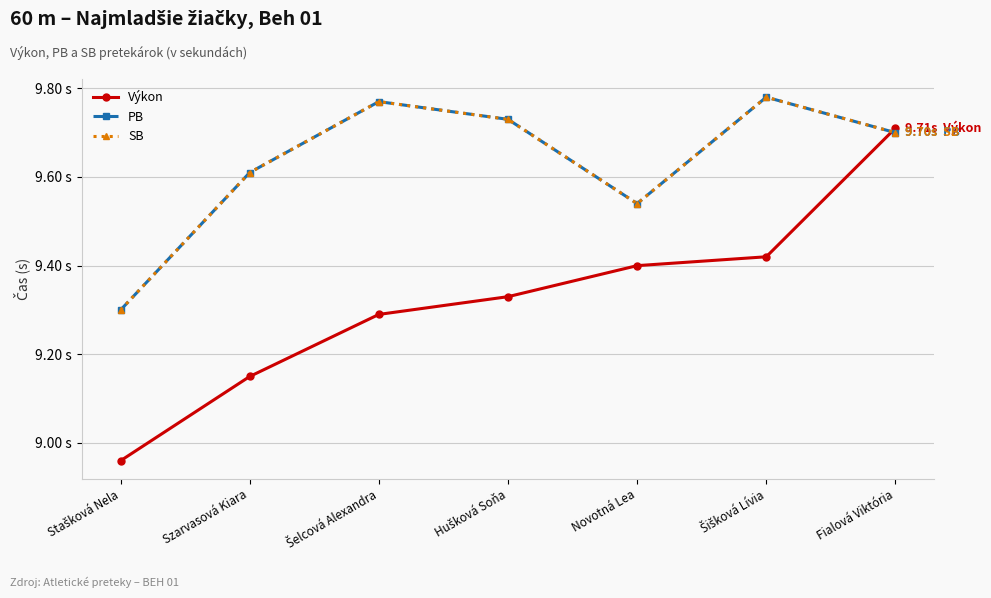

What is the sum of all Výkon values?

65.3